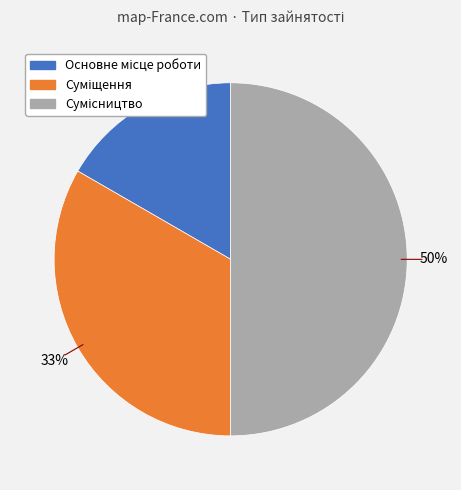

To the nearest percent, what is the average slice percentage?

33%